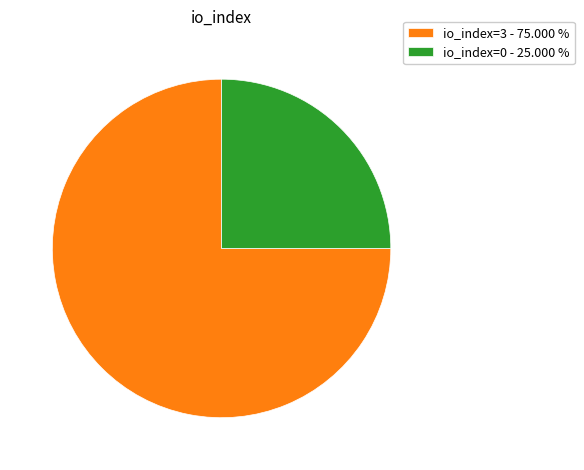

Combined, do io_index=3 and io_index=0 account for over 50%?

Yes